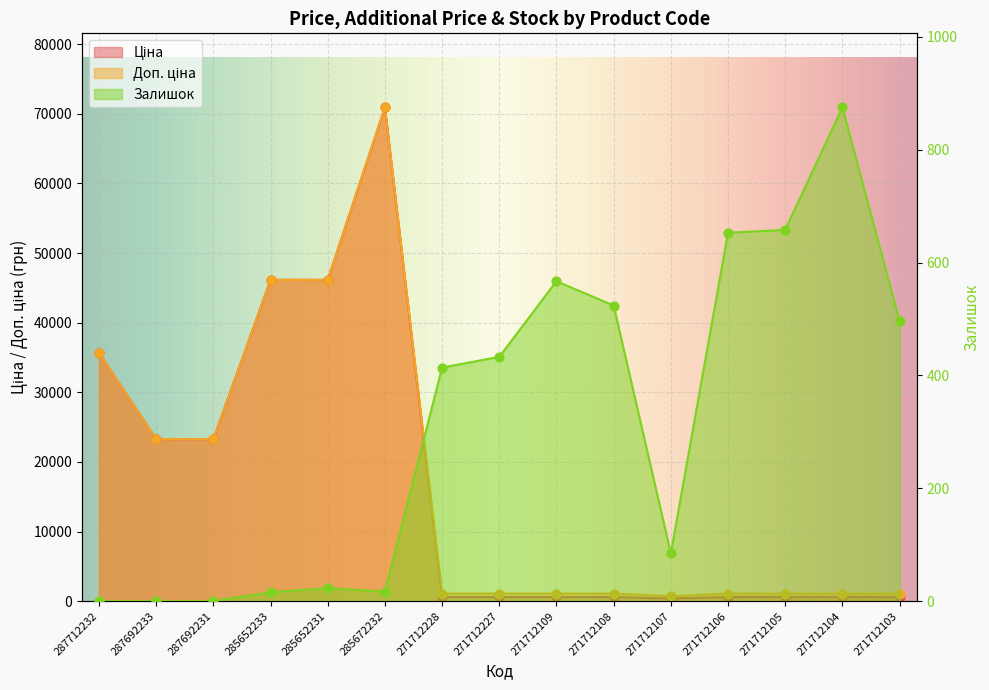

Is the value of Залишок at 285672232 greater than the value of Ціна at 271712228?

No